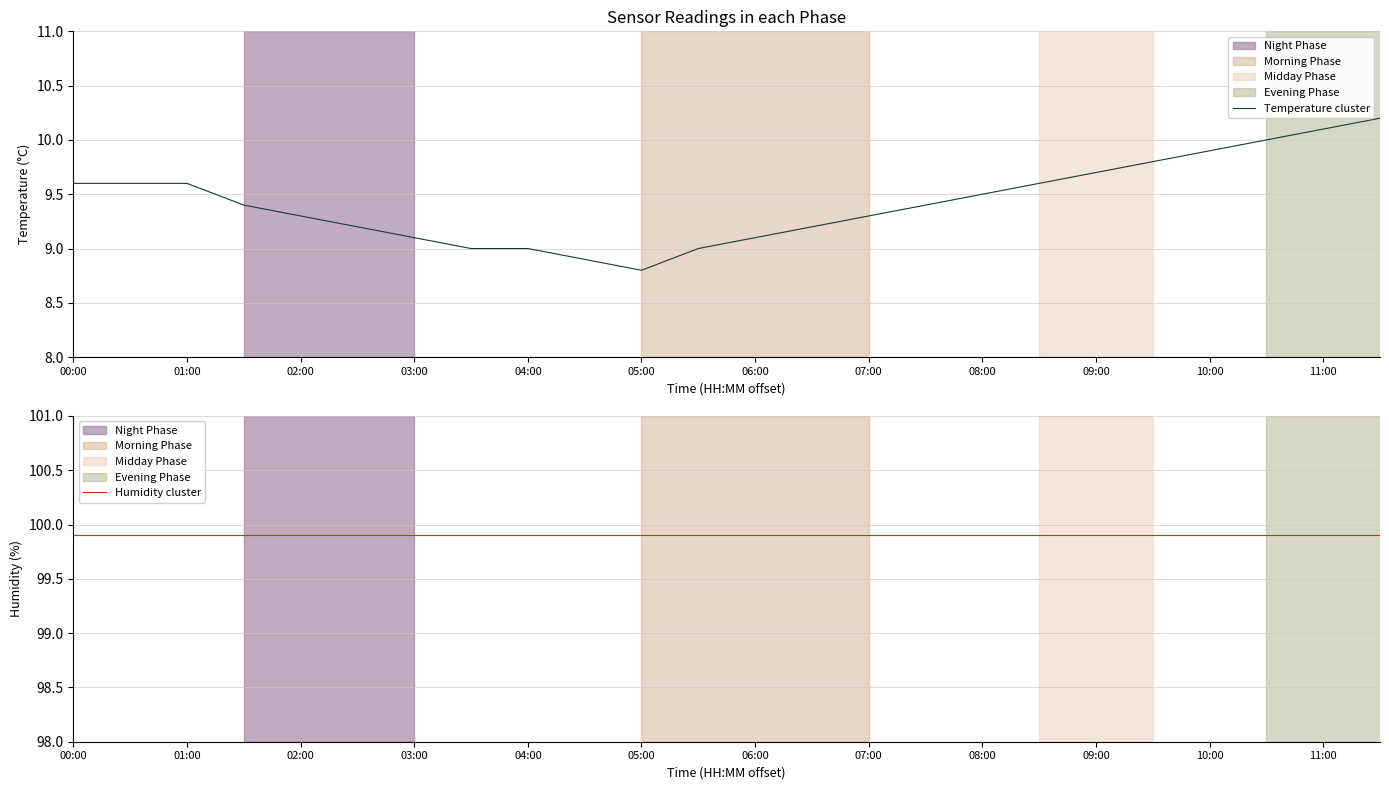

True or false: Temperature cluster and Humidity cluster intersect in this chart.

False